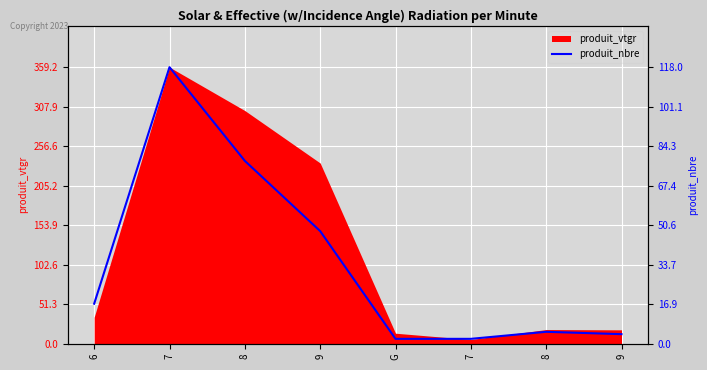

True or false: there are more than 2 points higher than both neighbors.

False